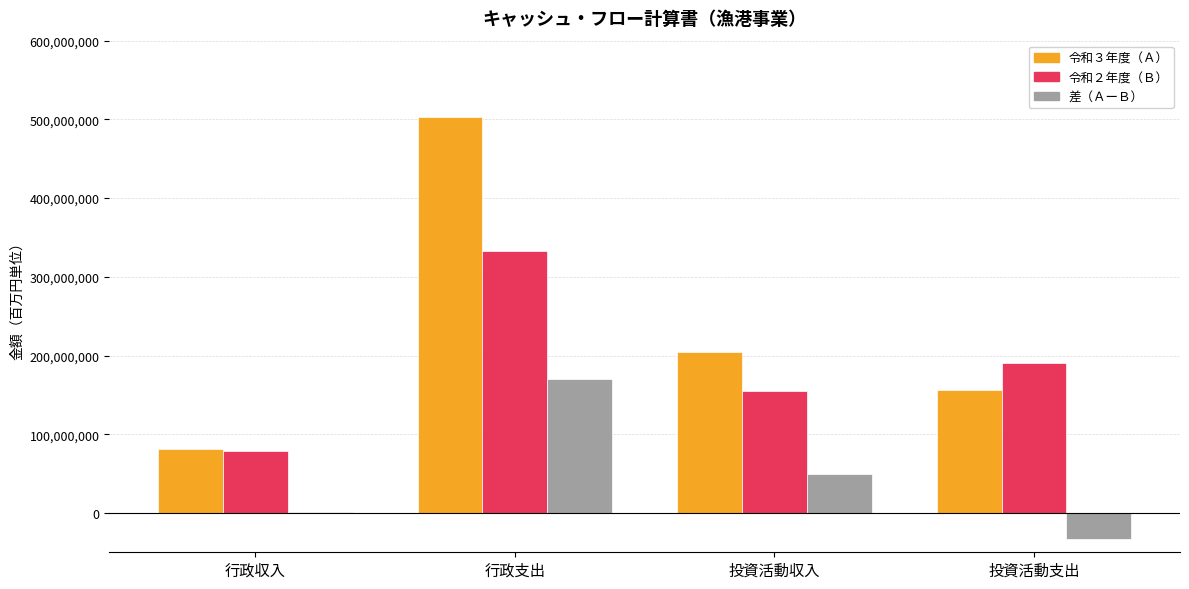

How many 差（ＡーＢ） values are between 1671500 and 169922840?

3